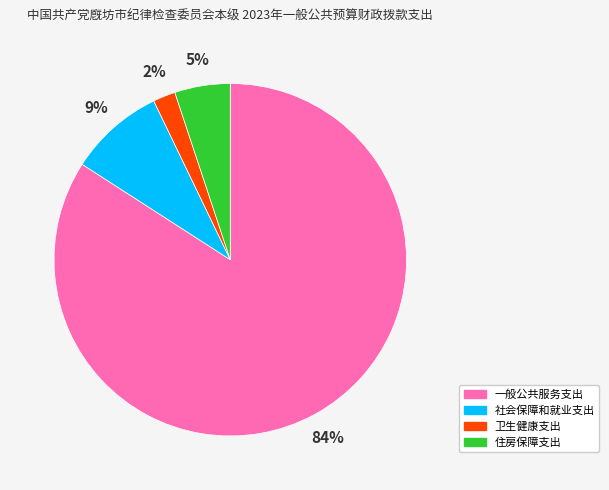

Rank the categories by value from highest to lowest.

一般公共服务支出, 社会保障和就业支出, 住房保障支出, 卫生健康支出